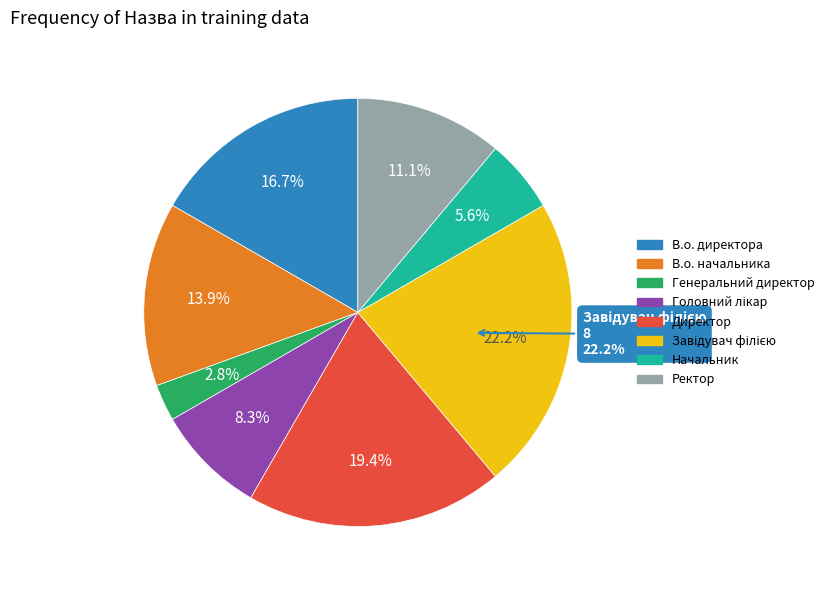

How many segments does this pie chart have?

8